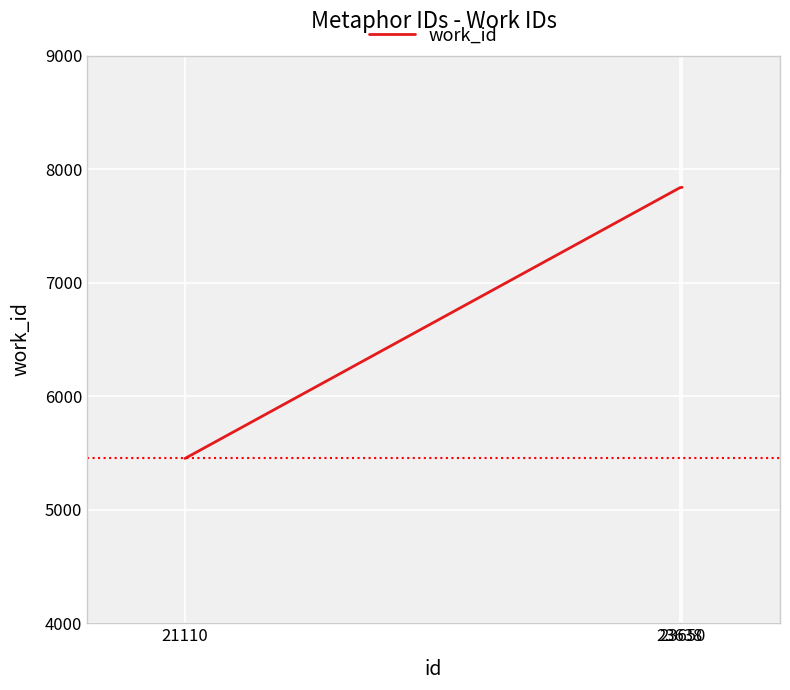

What is the minimum value shown in the chart?

5452